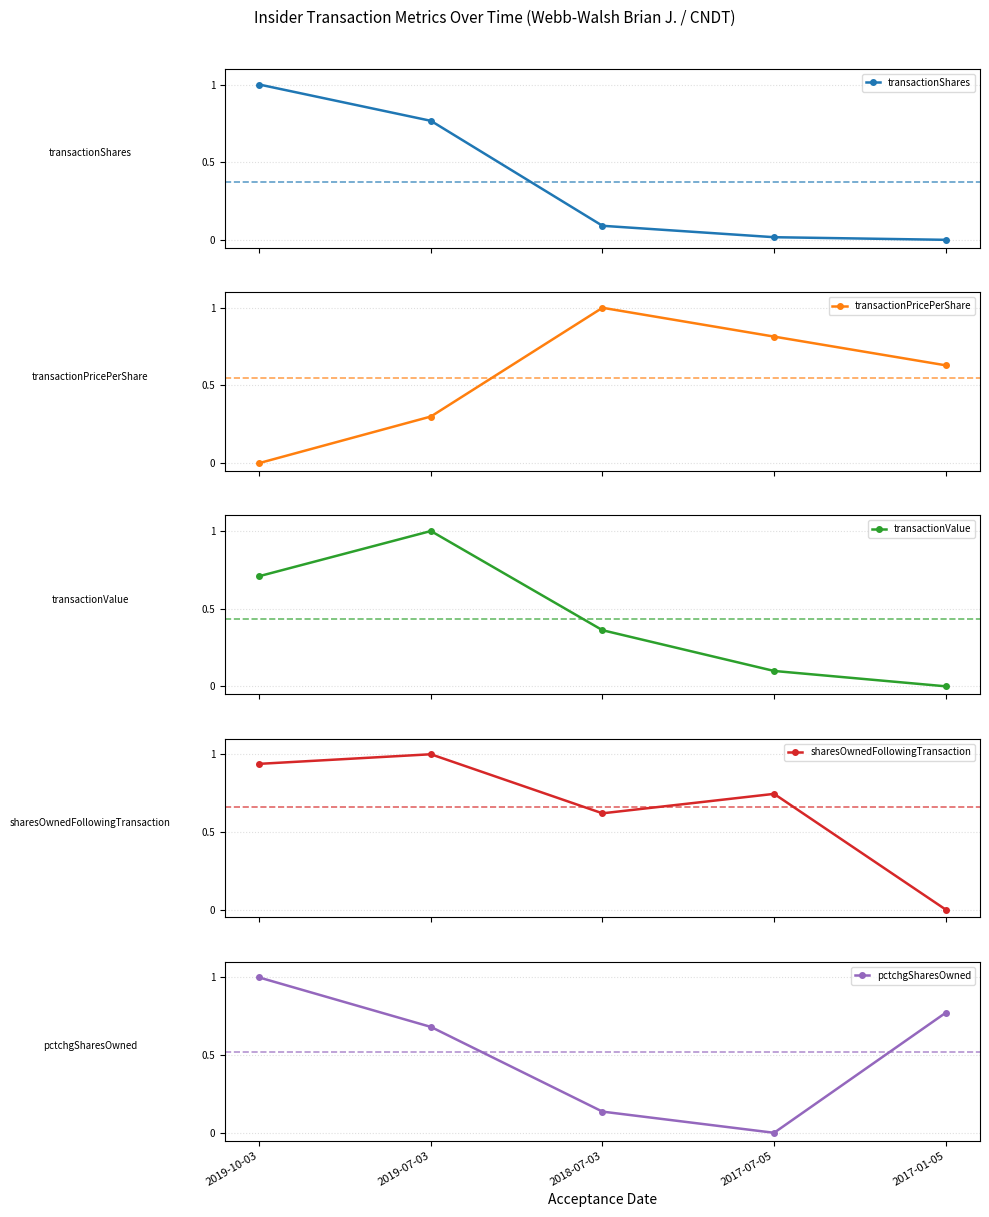

Is it true that transactionPricePerShare equals 1.0 at 2018-07-03?

True